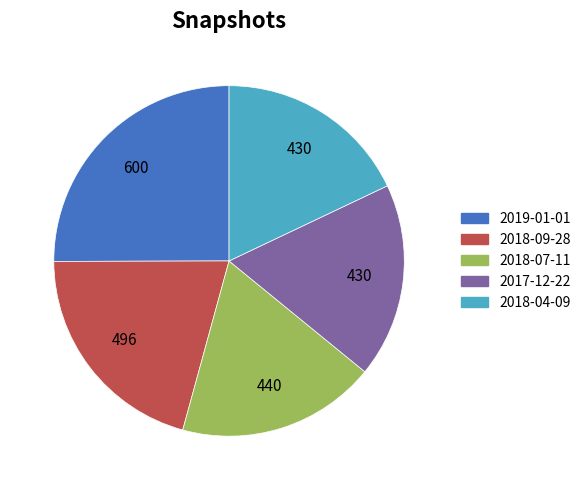

Which slice is the largest?

2019-01-01